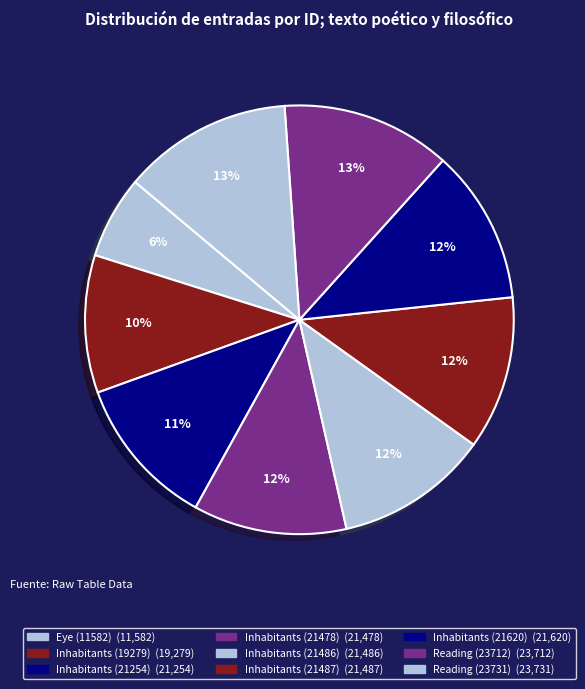

To the nearest percent, what is the difference between the largest and smallest slice percentages?

7%